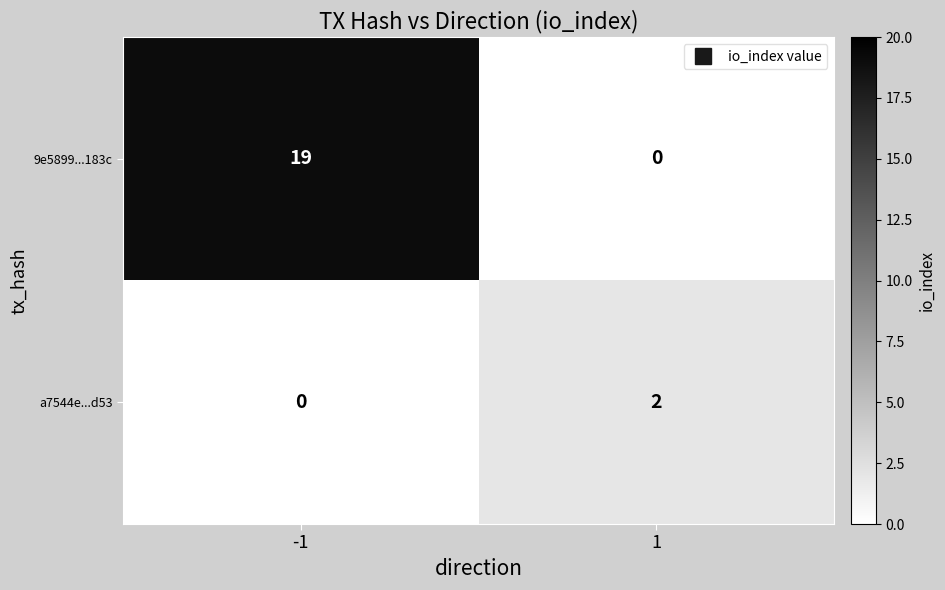

What is the difference between the highest and lowest values at -1?

19